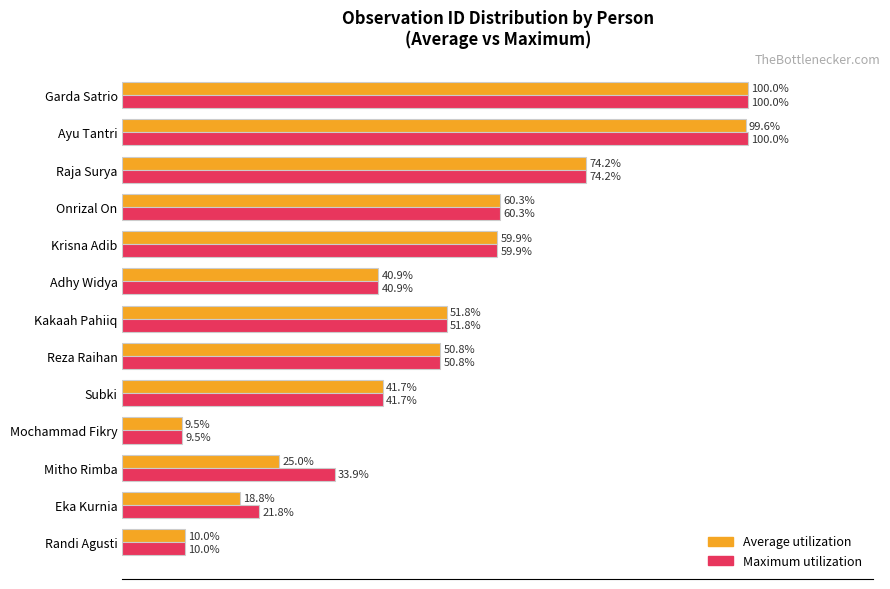

Which series changed the most between Mitho Rimba and Krisna Adib?

Average utilization